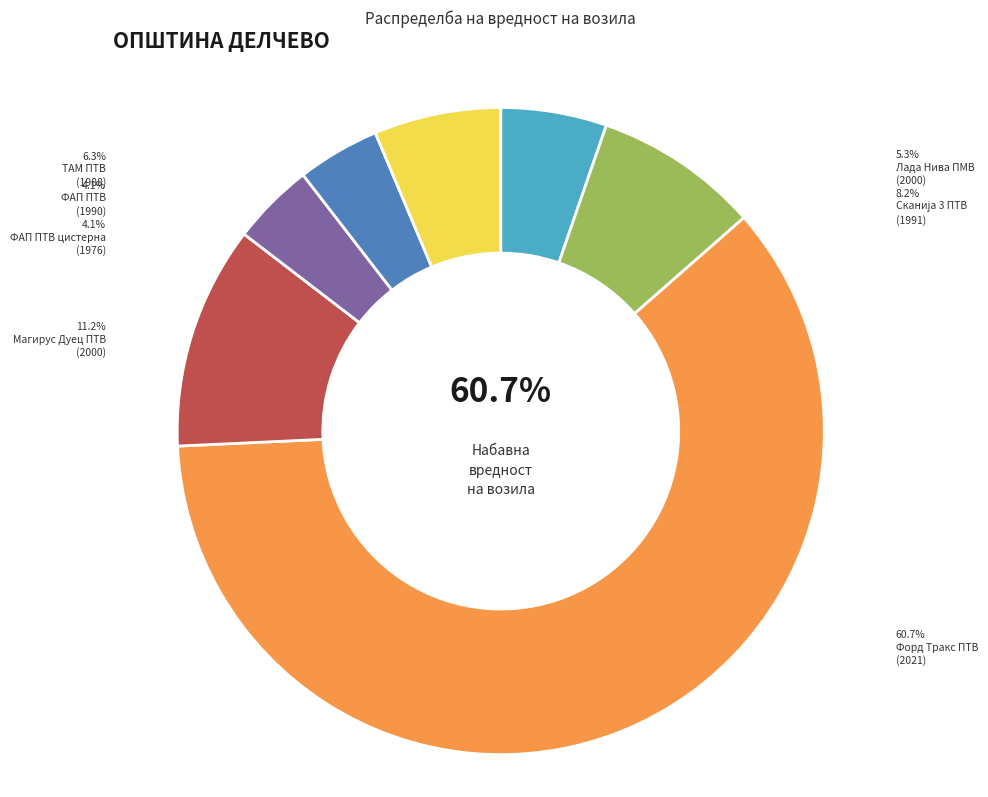

To the nearest percent, what percentage of the pie is ФАП ПТВ цистерна (1976)?

4%